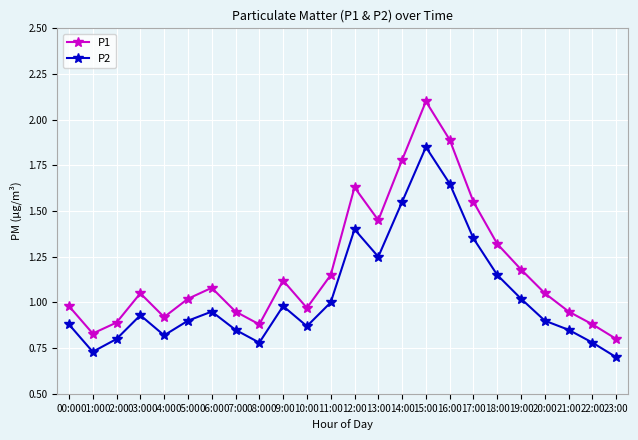

What is the difference between the highest and lowest values at 02:00?

0.1